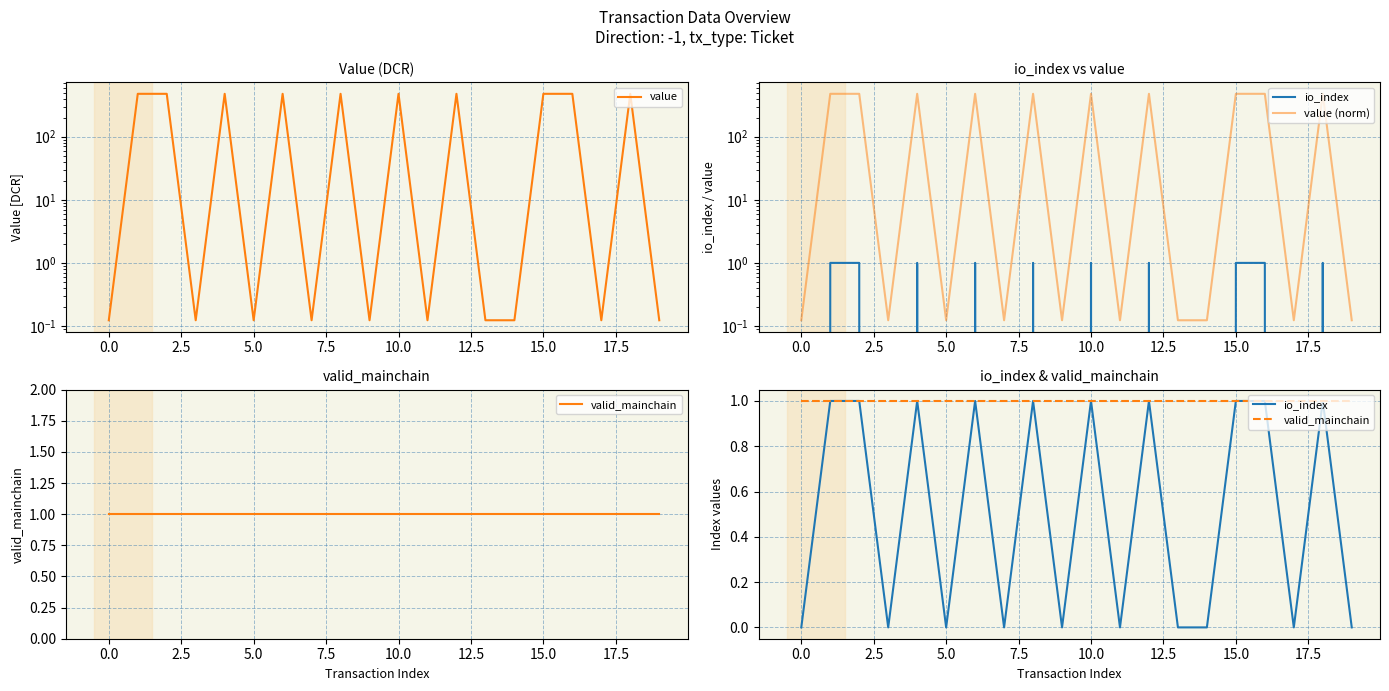

What is the spread (max minus min) of values at 12?

476.3